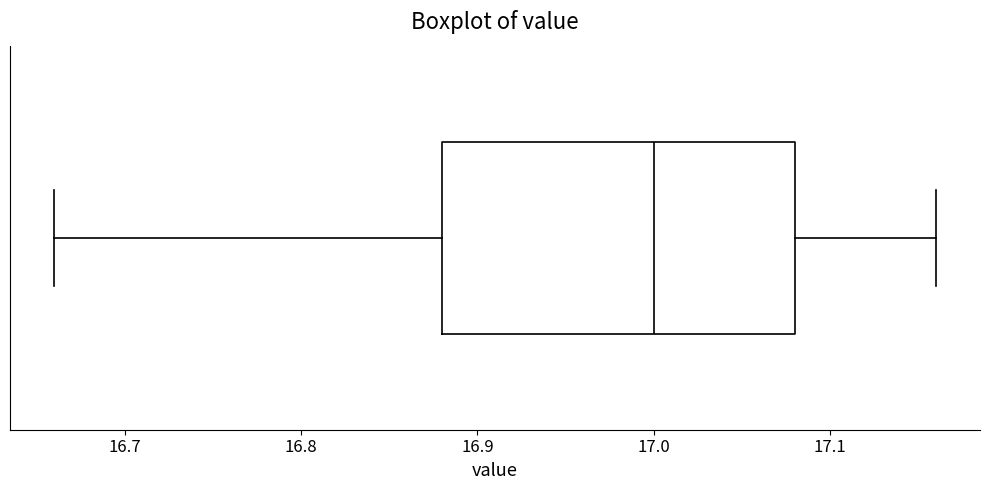

Where does the median line of the box sit on the x-axis? The values are not printed on the chart, so give them approximately, as read against the axis.

17.00